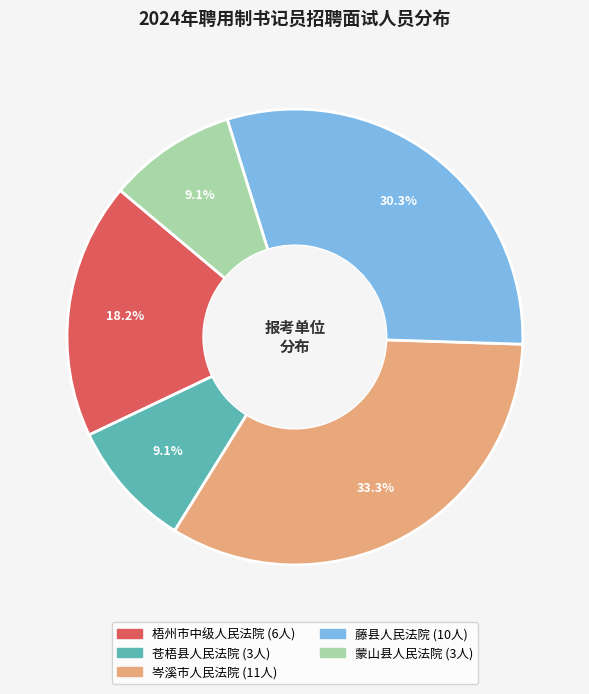

The 岑溪市人民法院 slice represents 19% of the pie. True or false?

False